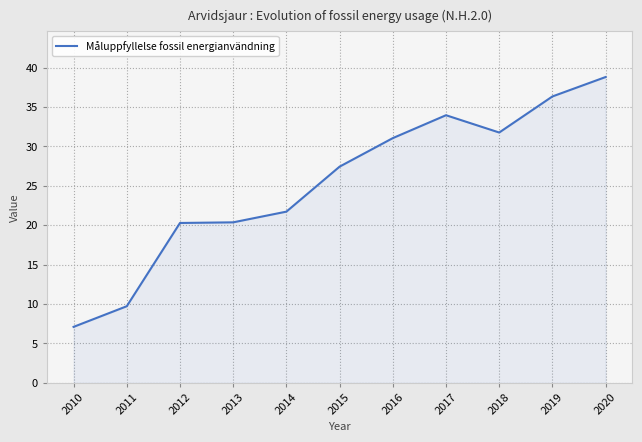

Which category has the lowest value across all series?

2010